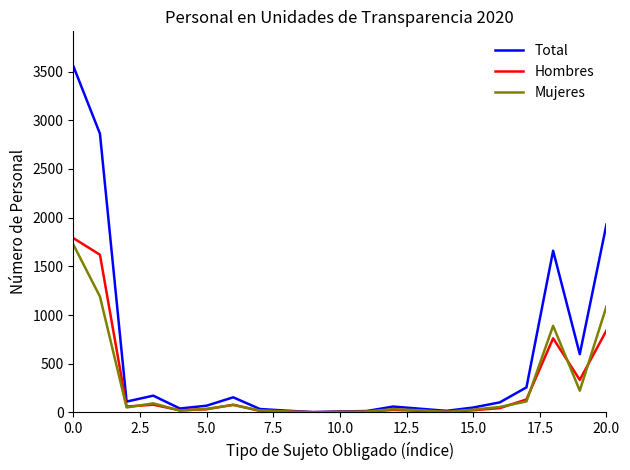

Which series has the largest range (max minus min)?

Total